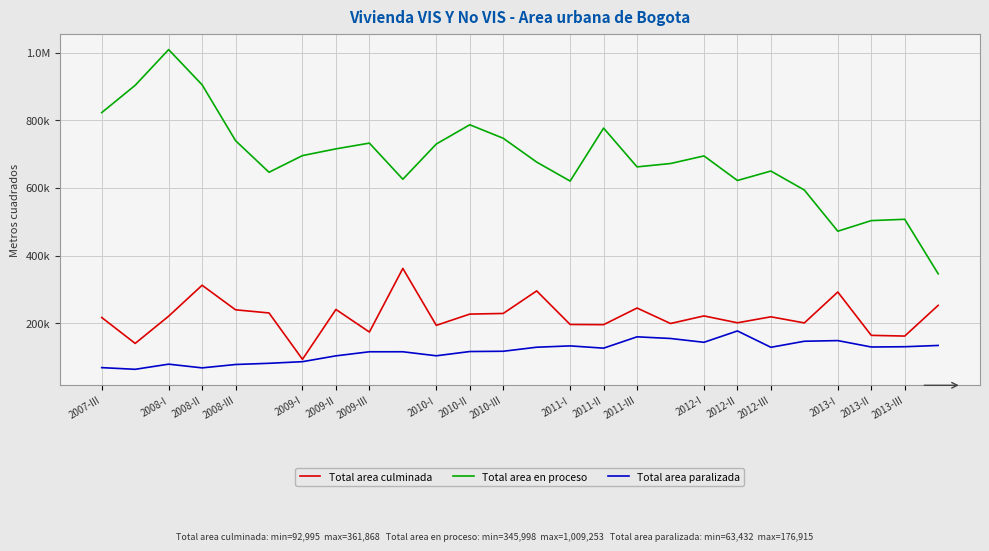

What is the sum of all Total area culminada values?

5719345